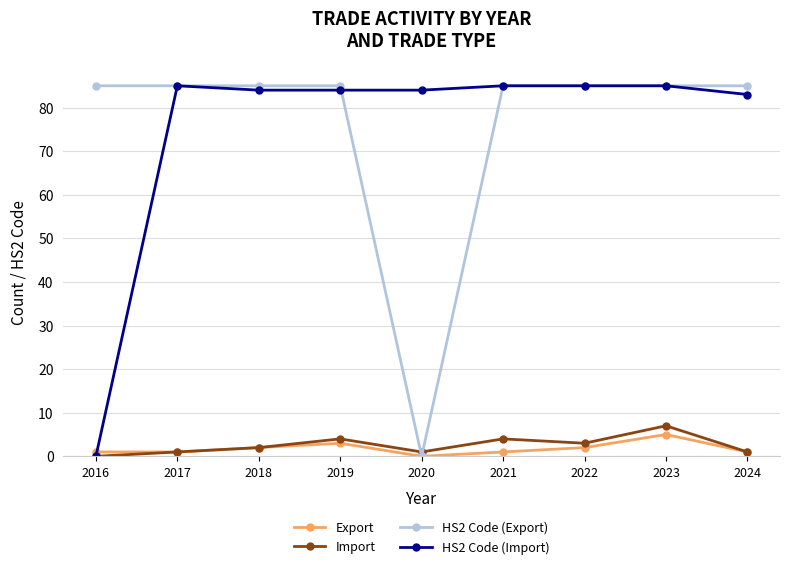

The value of HS2 Code (Export) at 2018 is 18. True or false?

False